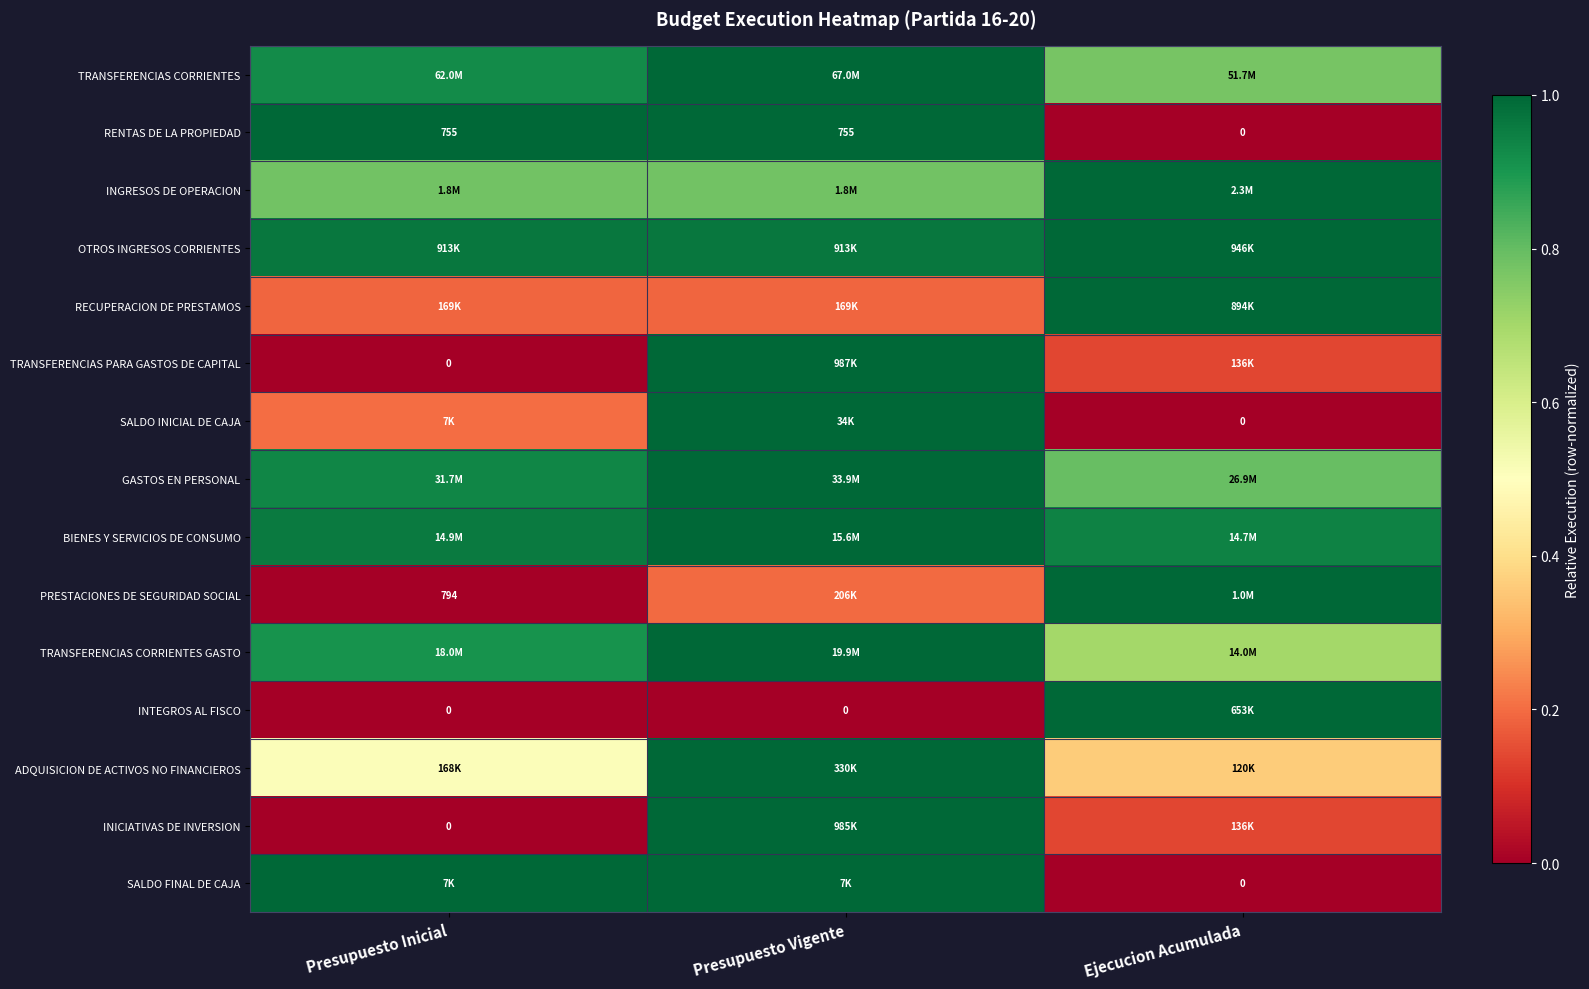

Where is RENTAS DE LA PROPIEDAD nearest to the value 377?

Ejecucion Acumulada